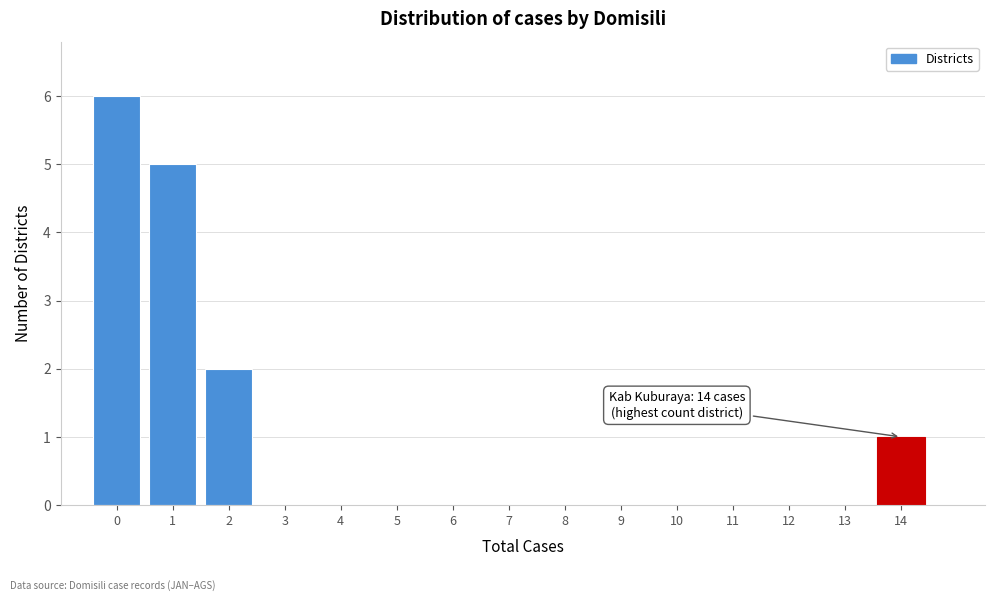

Which range on the x-axis has the tallest bar?

-0.5 to 0.5